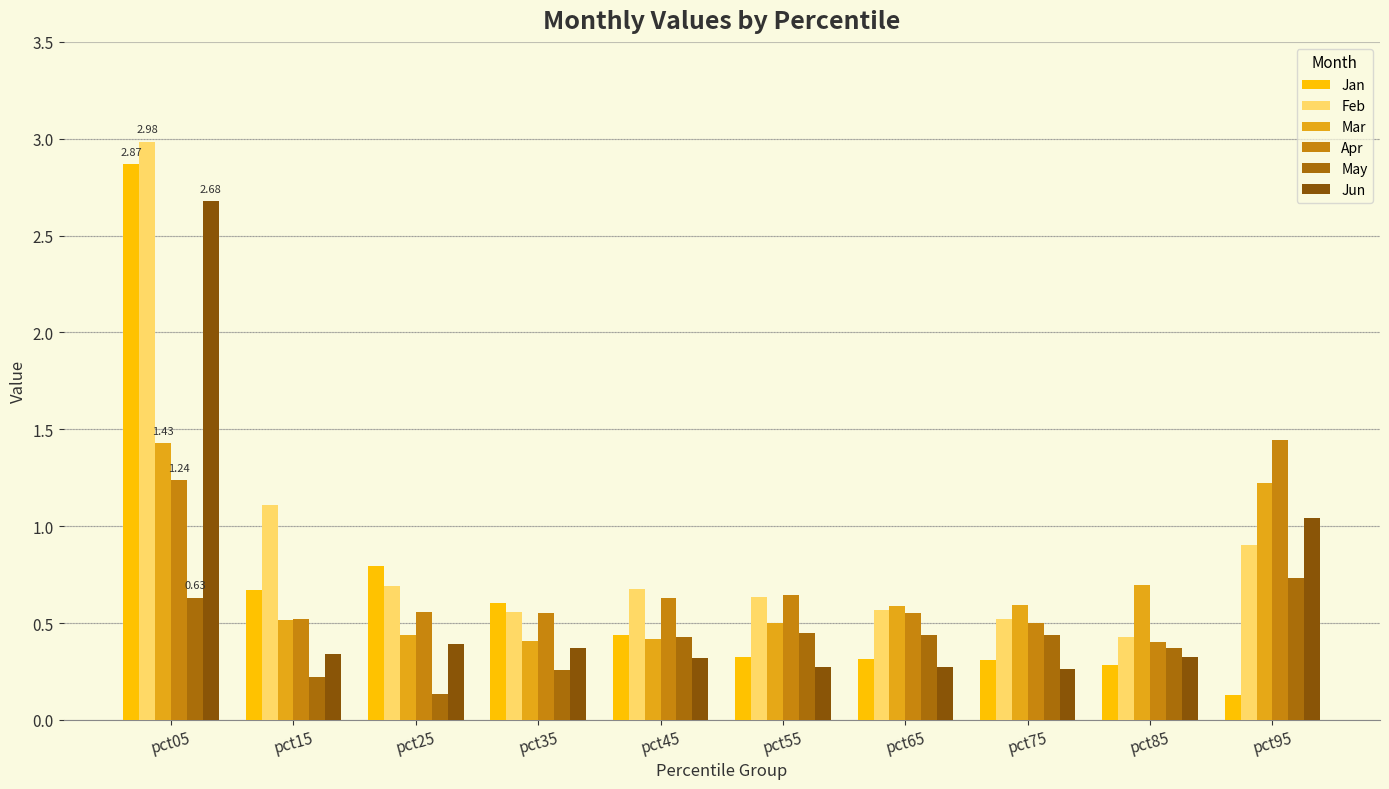

Which has a higher value, pct15 or pct05?

pct05